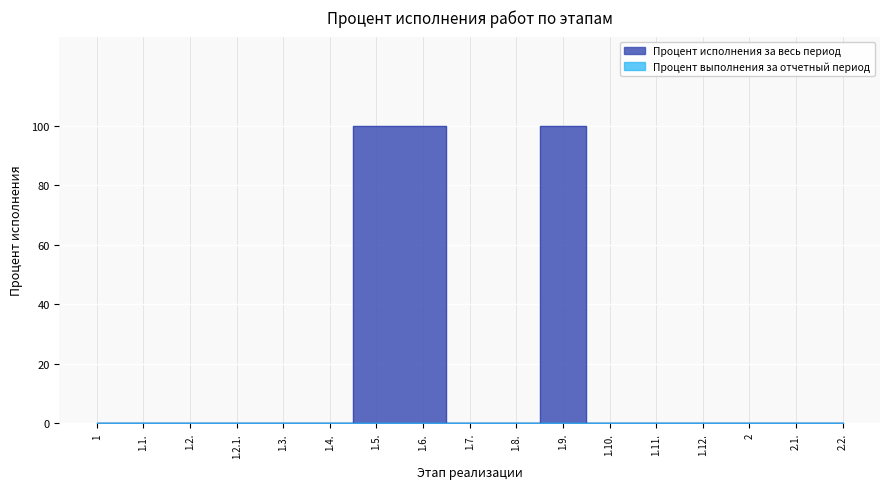

How many values are above zero?

3